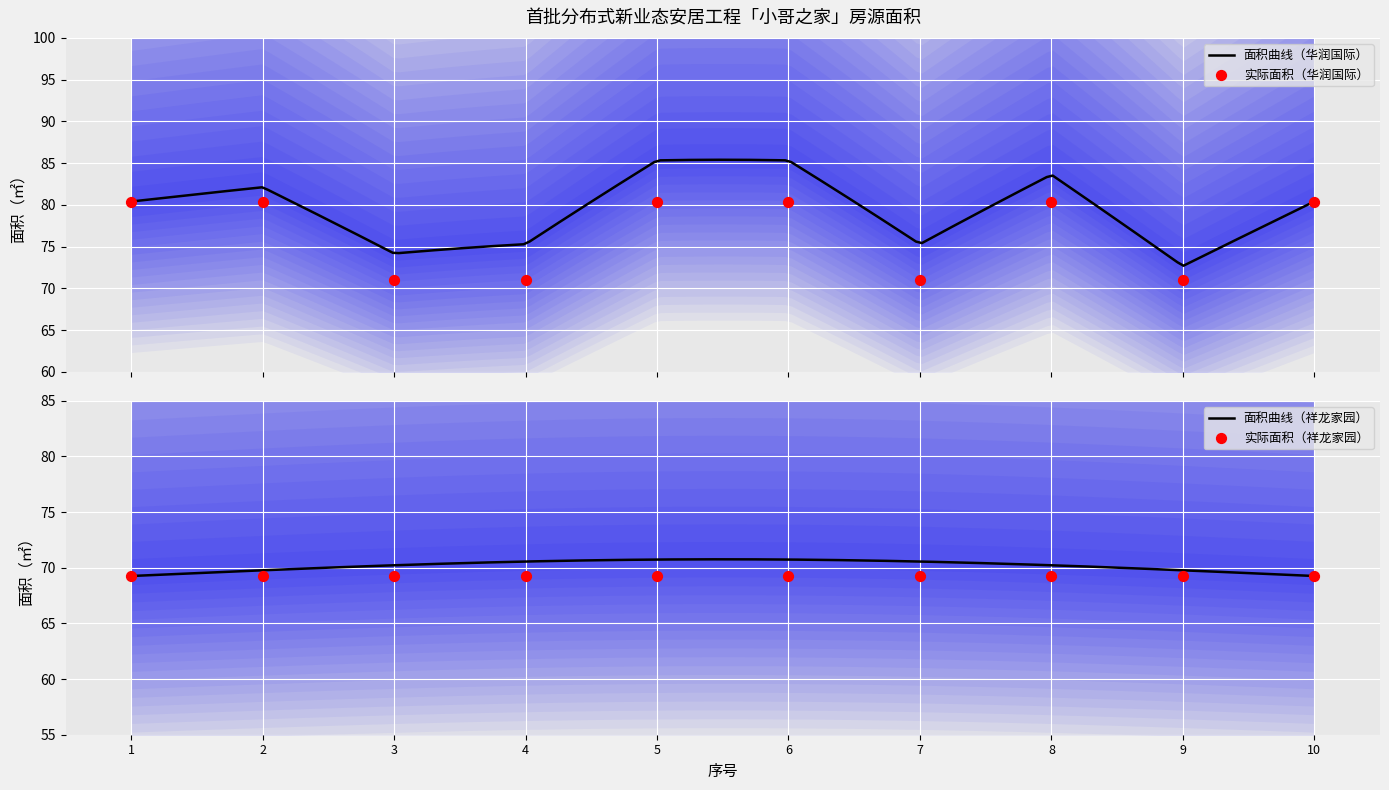

What is the change in value from 4 to 10?

+9.4